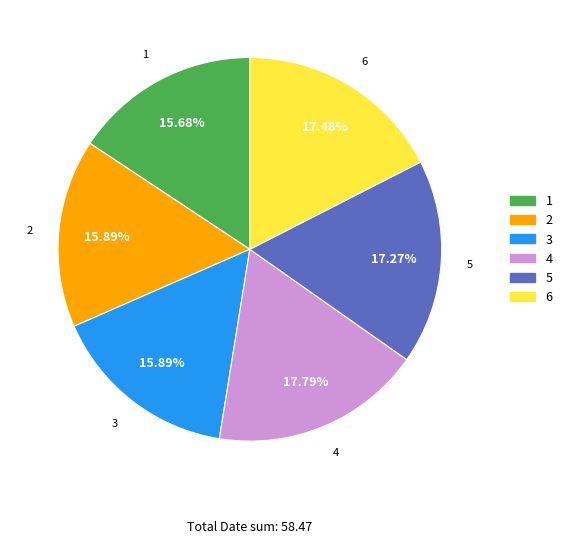

Is it true that 6 is 17% of the pie?

True